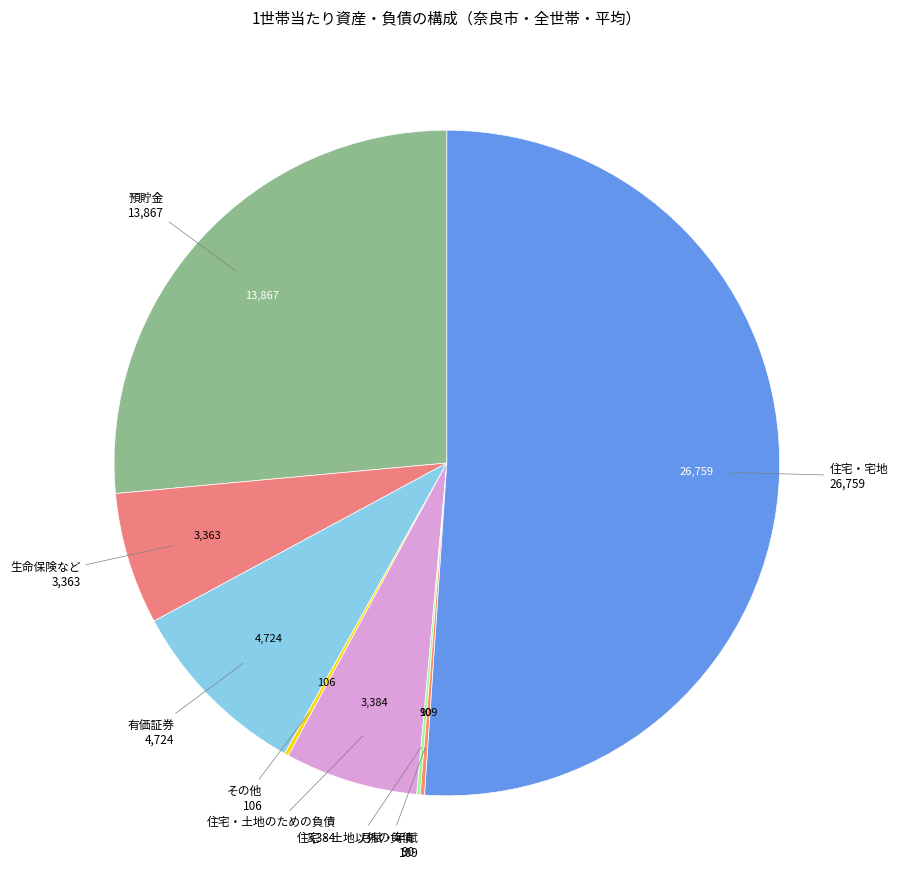

Is there any slice that represents more than half of the pie?

Yes